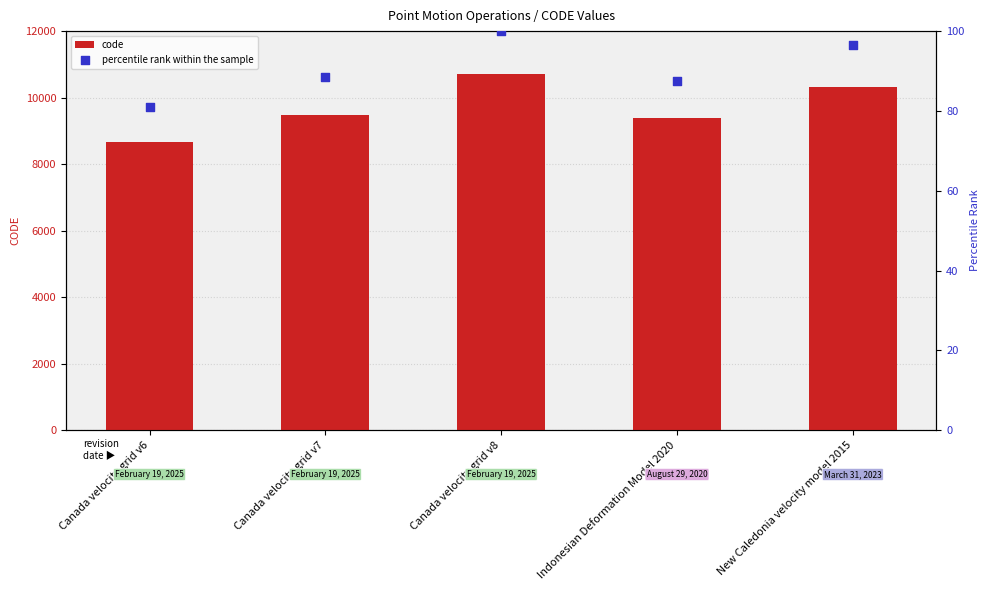

Which series reaches the minimum Y coordinate?

percentile rank within the sample